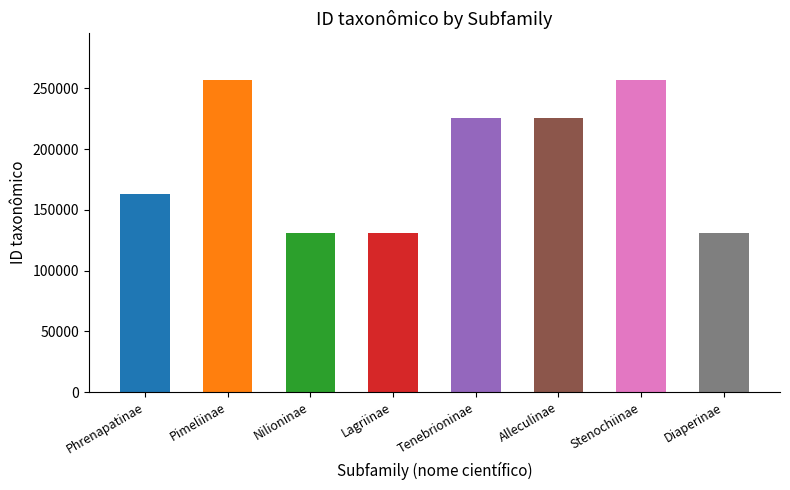

What is the sum of the values at Tenebrioninae and Alleculinae?

450924